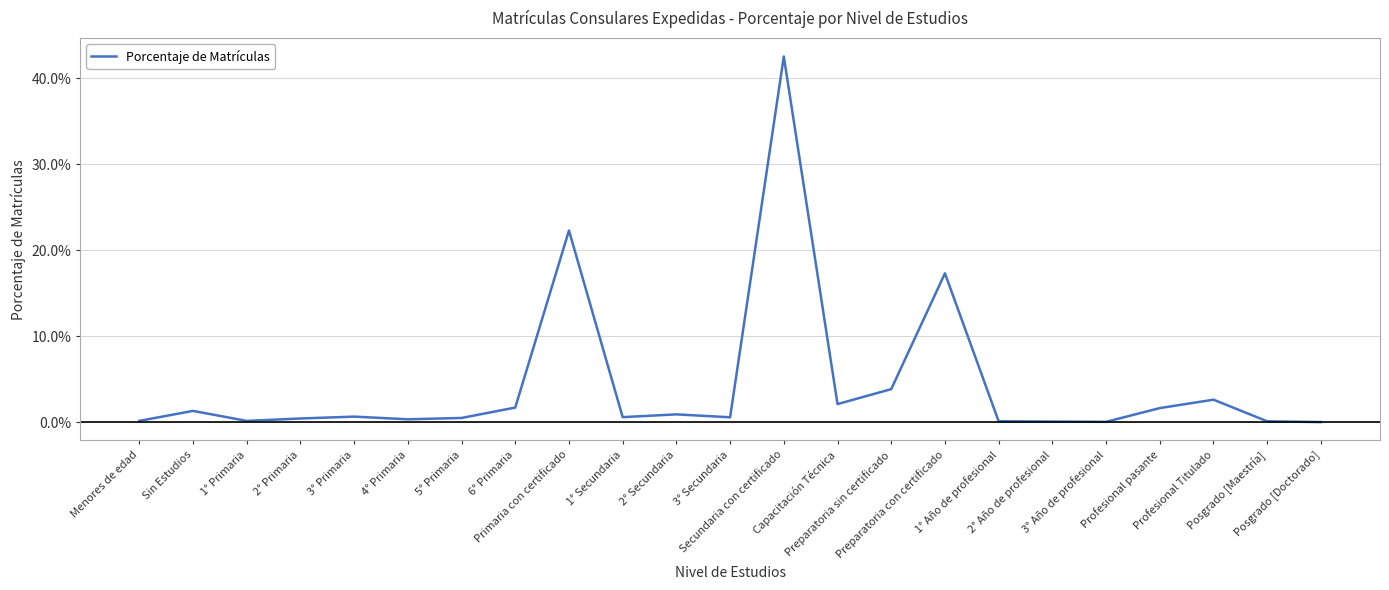

Reading right to left, what are all the values shown in this chart?

Posgrado [Doctorado]=0.0	Posgrado [Maestría]=0.0	Profesional Titulado=0.0	Profesional pasante=0.0	3° Año de profesional=0.0	2° Año de profesional=0.0	1° Año de profesional=0.0	Preparatoria con certificado=0.2	Preparatoria sin certificado=0.0	Capacitación Técnica=0.0	Secundaria con certificado=0.4	3° Secundaria=0.0	2° Secundaria=0.0	1° Secundaria=0.0	Primaria con certificado=0.2	6° Primaria=0.0	5° Primaria=0.0	4° Primaria=0.0	3° Primaria=0.0	2° Primaria=0.0	1° Primaria=0.0	Sin Estudios=0.0	Menores de edad=0.0